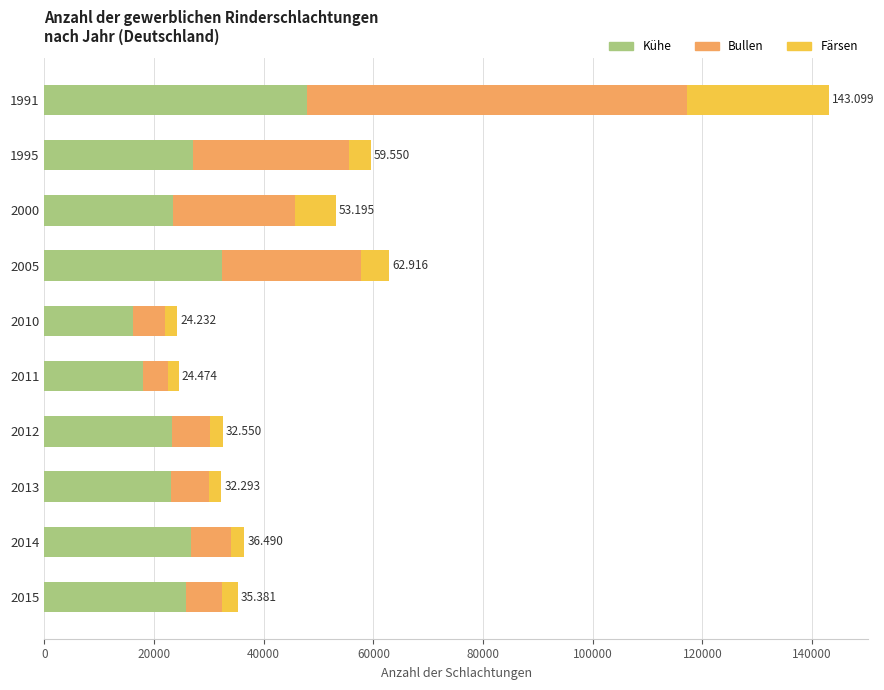

How many values in the Kühe series are below 25772?

5